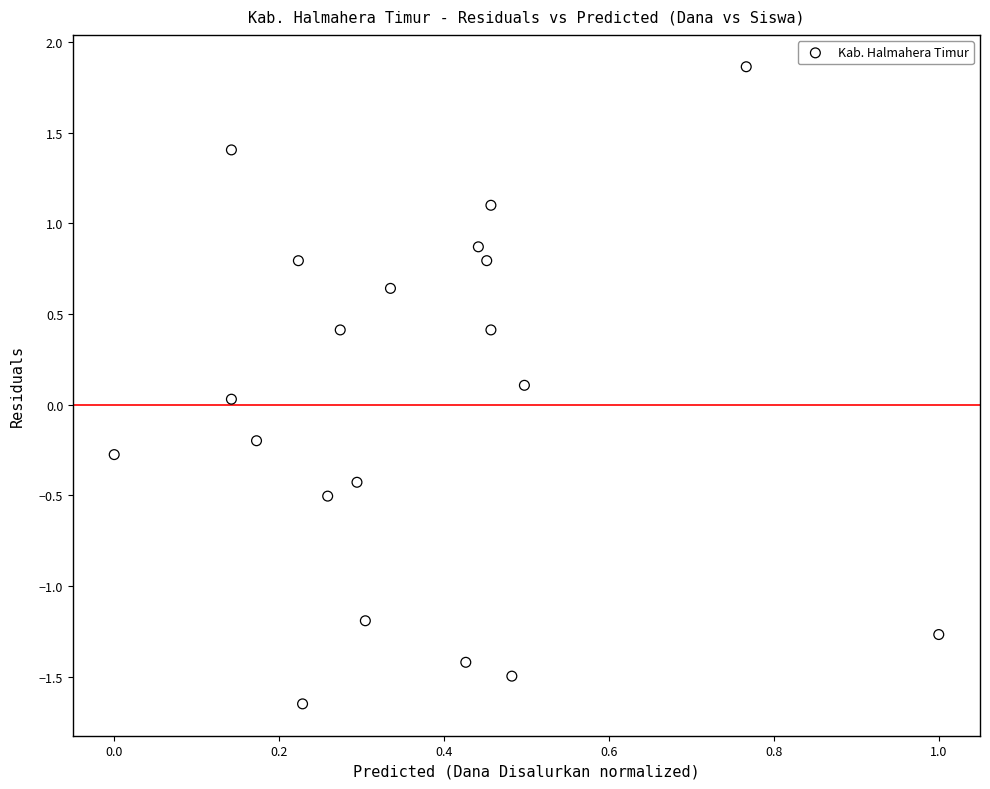

What is the range of X values (max minus min)?

1.0